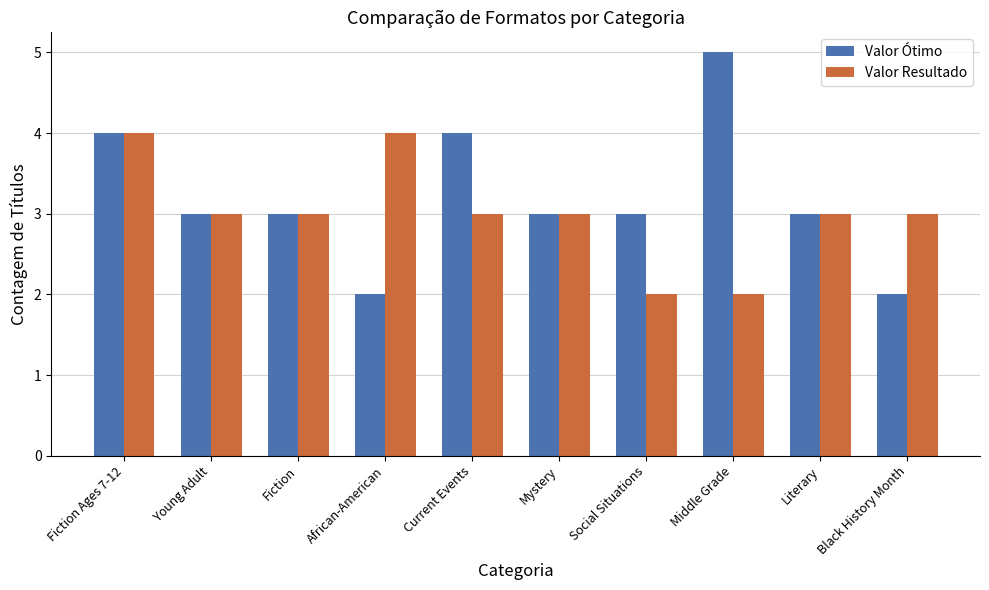

Reading right to left, transcribe all the data shown in this chart.

Valor Ótimo: 2	3	5	3	3	4	2	3	3	4
Valor Resultado: 3	3	2	2	3	3	4	3	3	4